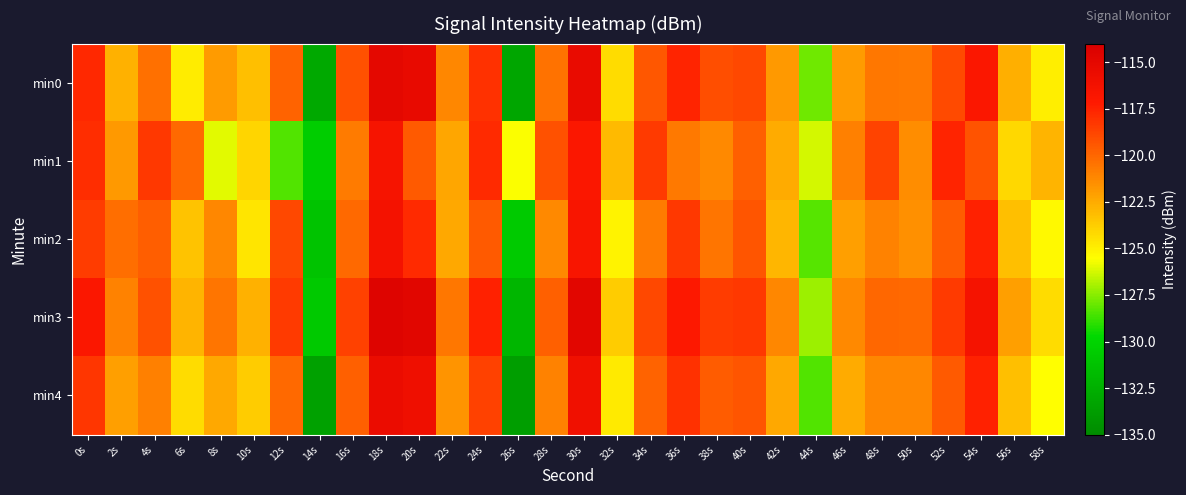

Which category has the highest value across all series?

18s